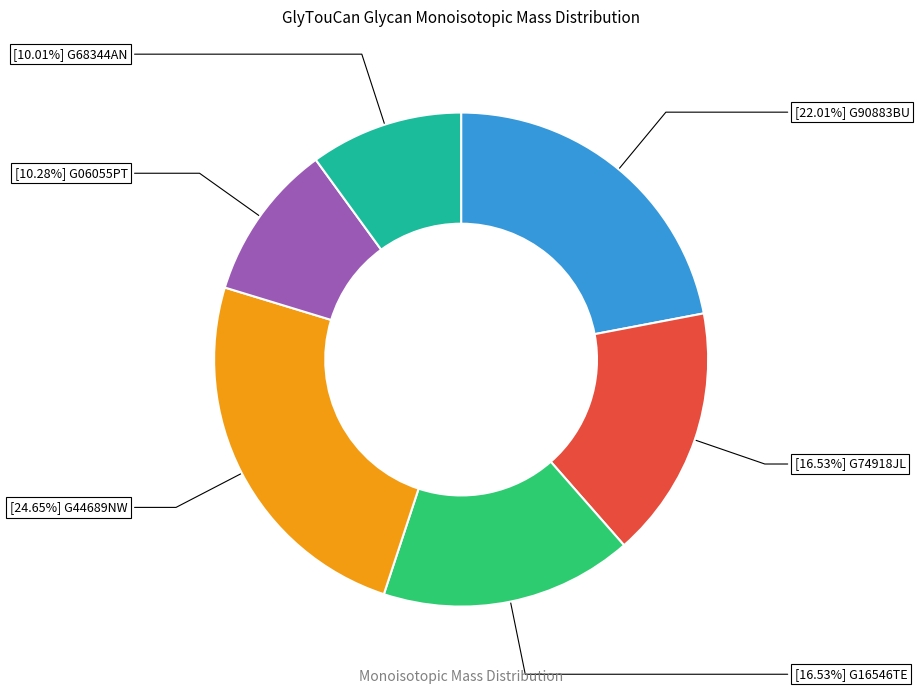

Is there any slice that represents more than half of the pie?

No